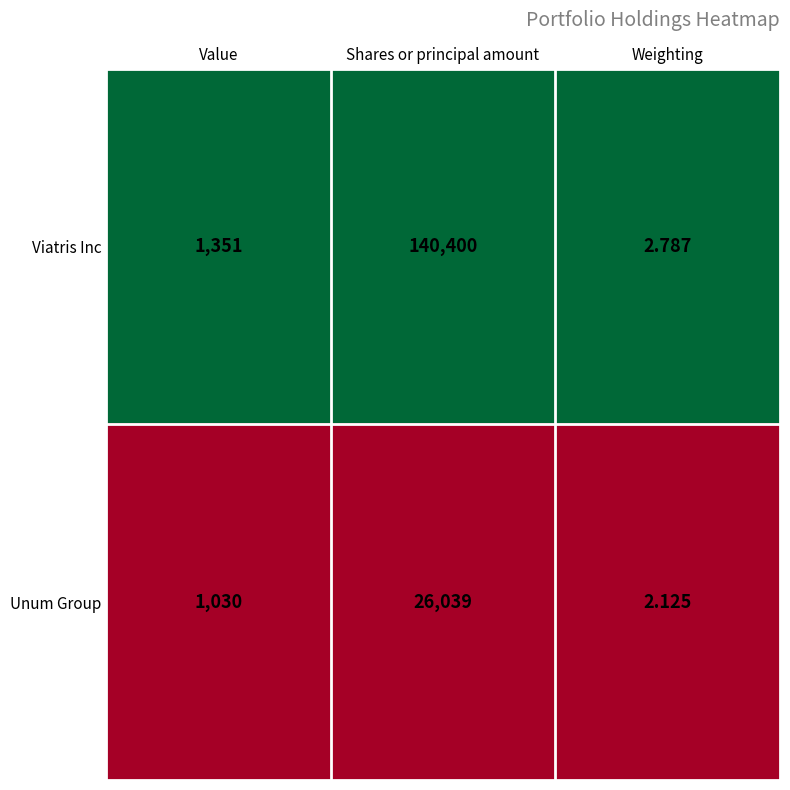

Which series changed the most between Shares or principal amount and Weighting?

Viatris Inc